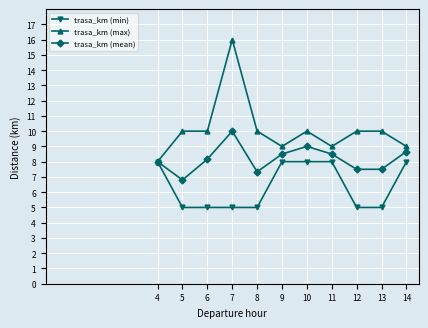

Which series has the largest total across all categories?

trasa_km (max)